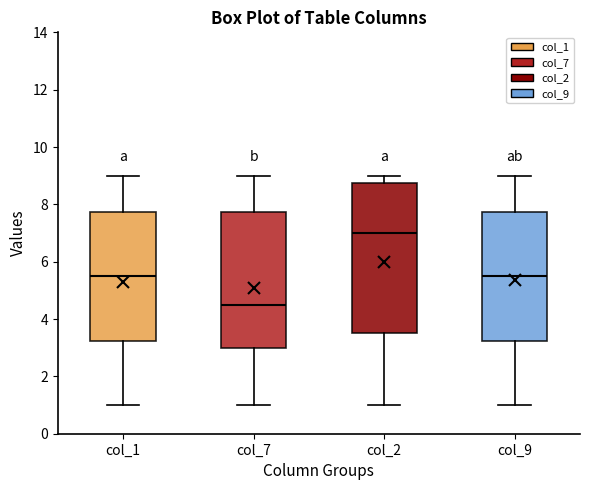

Which box is the tallest, from its lower edge to its upper edge?

col_2